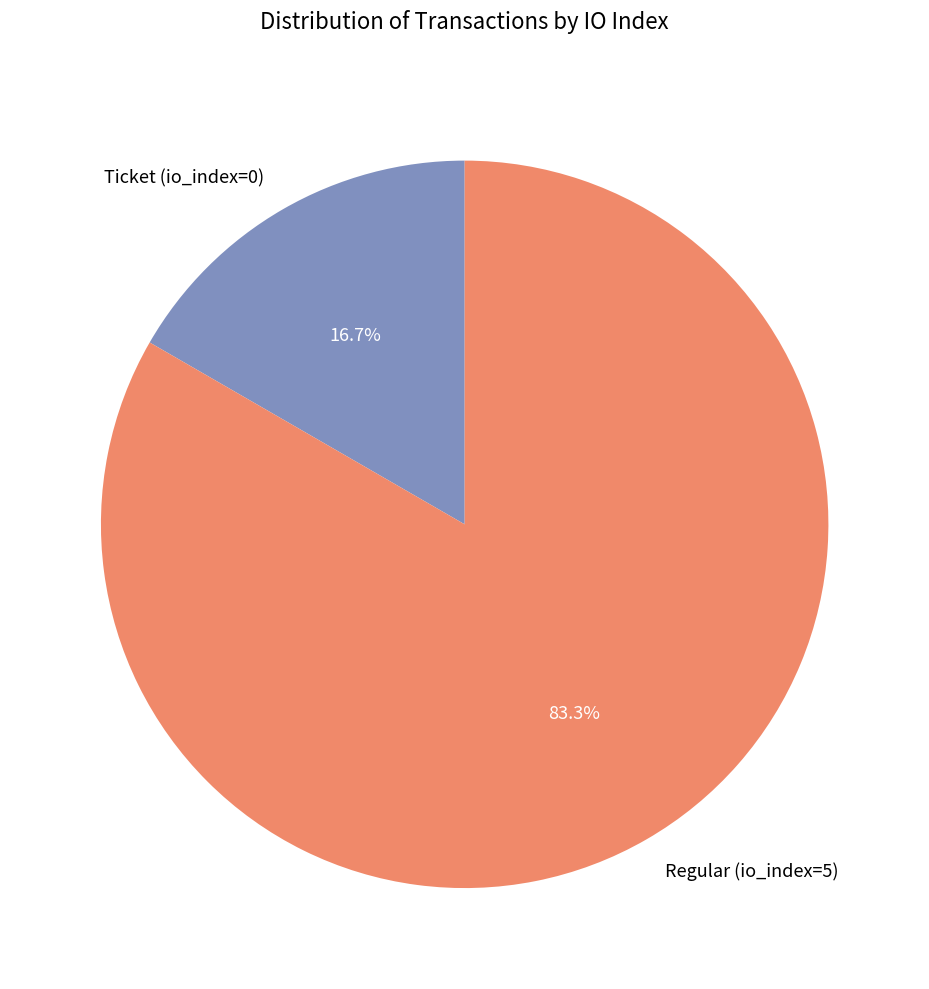

Which has a higher value, Ticket (io_index=0) or Regular (io_index=5)?

Regular (io_index=5)